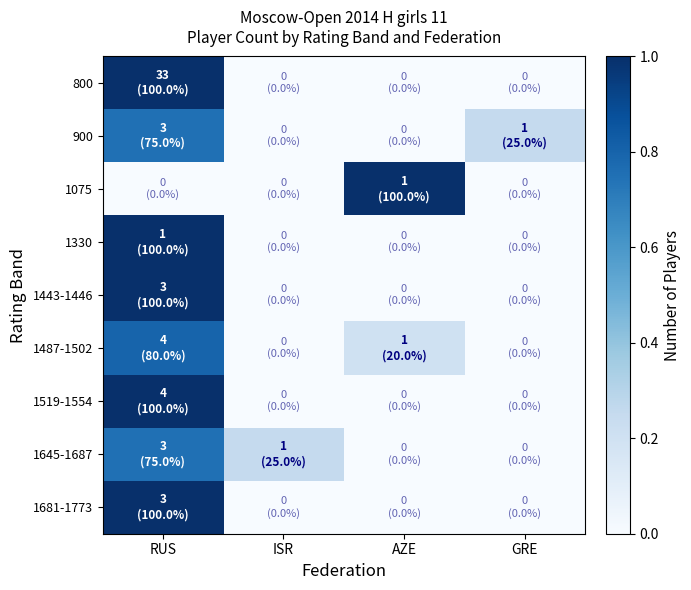

At how many categories does at least one series exceed 0?

4